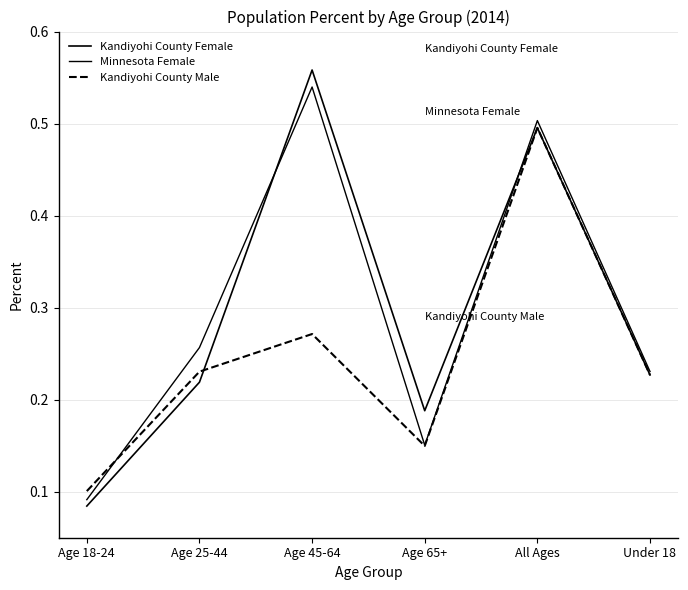

Which category has the highest value in the Kandiyohi County Female series?

Age 45-64